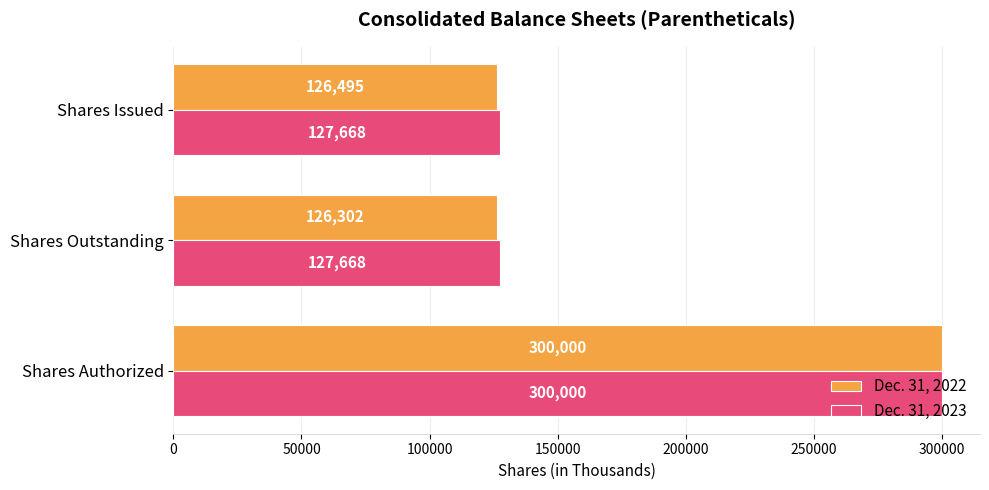

Rank the series at Shares Issued from lowest to highest value.

Dec. 31, 2022, Dec. 31, 2023